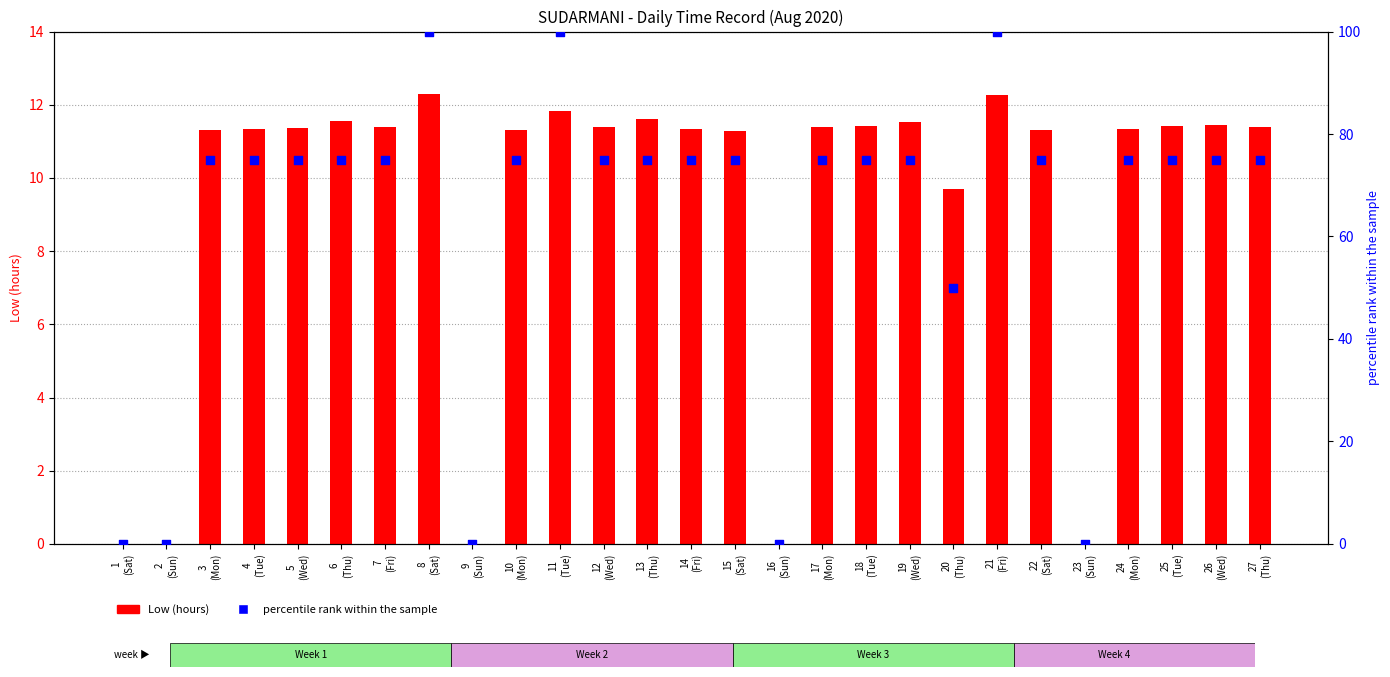

Which series has the largest Y range (max minus min)?

percentile rank within the sample